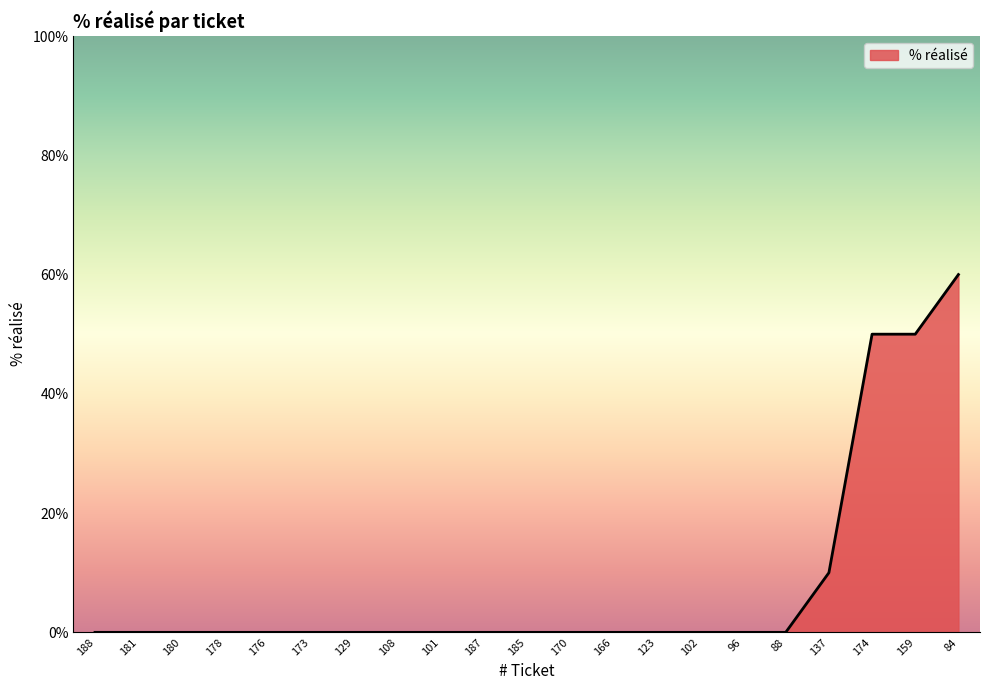

At which category does the chart reach its peak across all series?

84